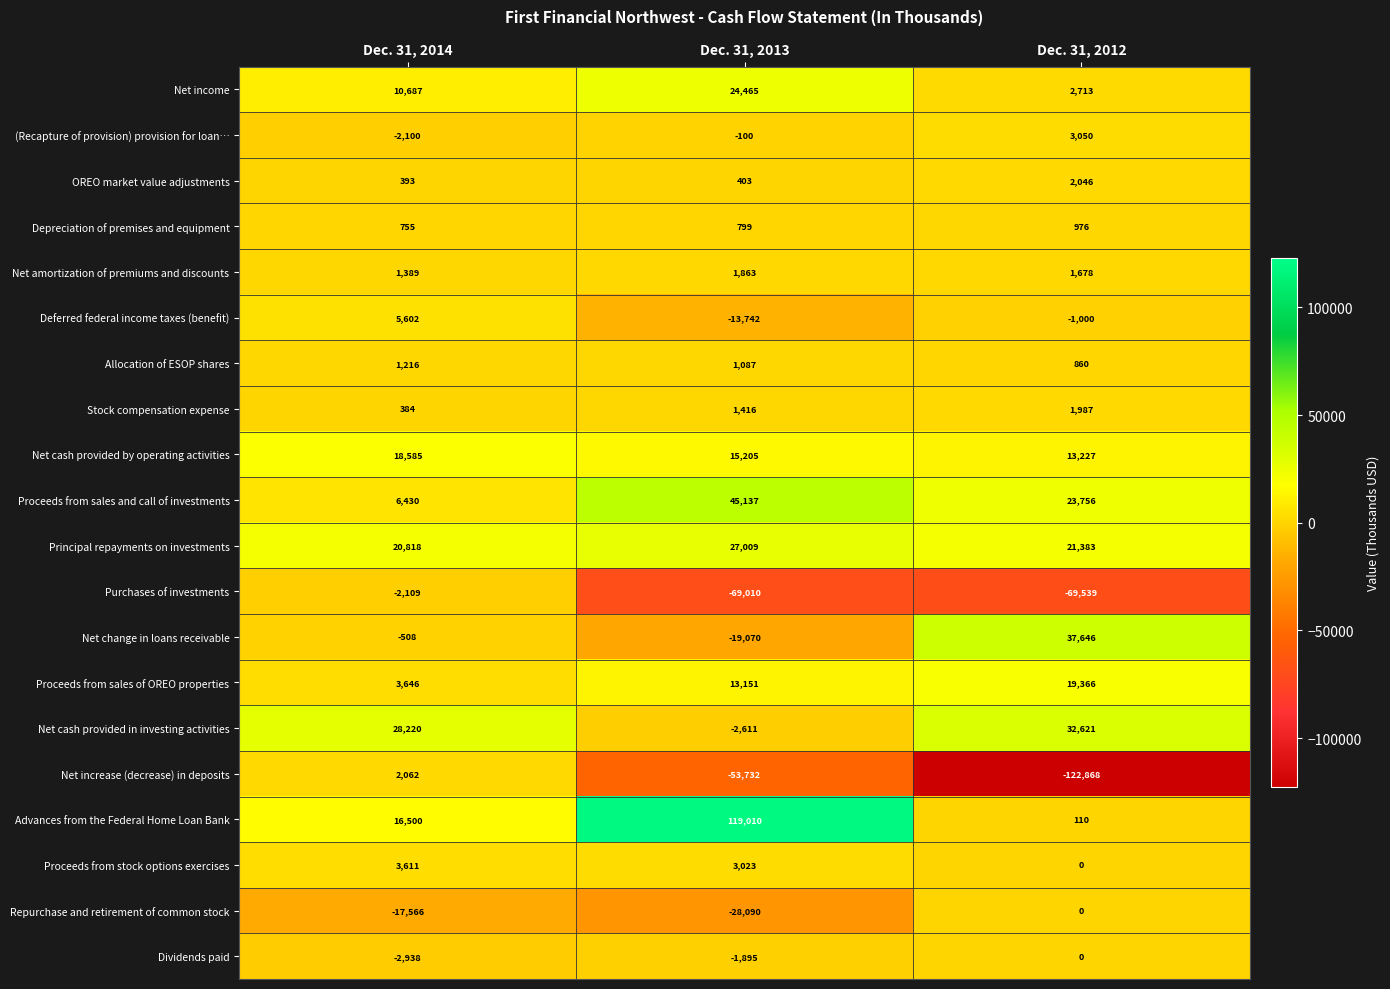

Rank the categories by Dividends paid value from lowest to highest.

Dec. 31, 2014, Dec. 31, 2013, Dec. 31, 2012